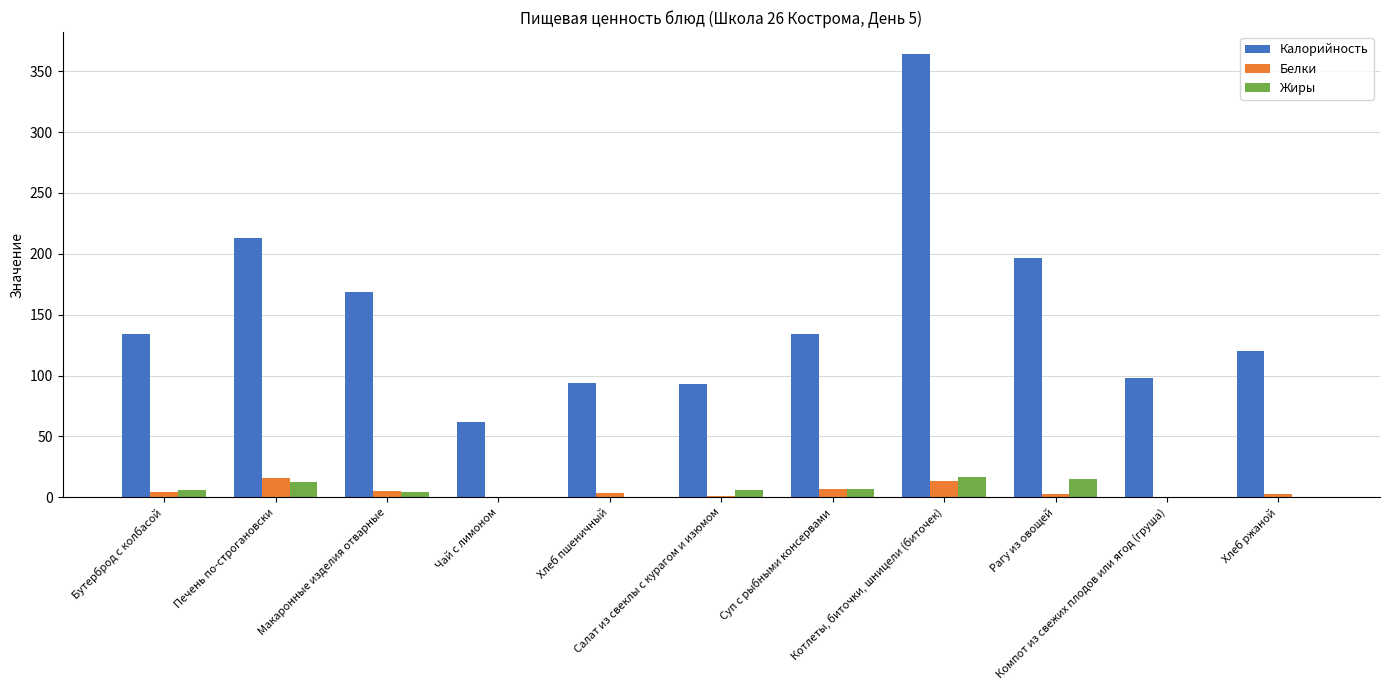

What is the maximum value shown in the chart?

364.0